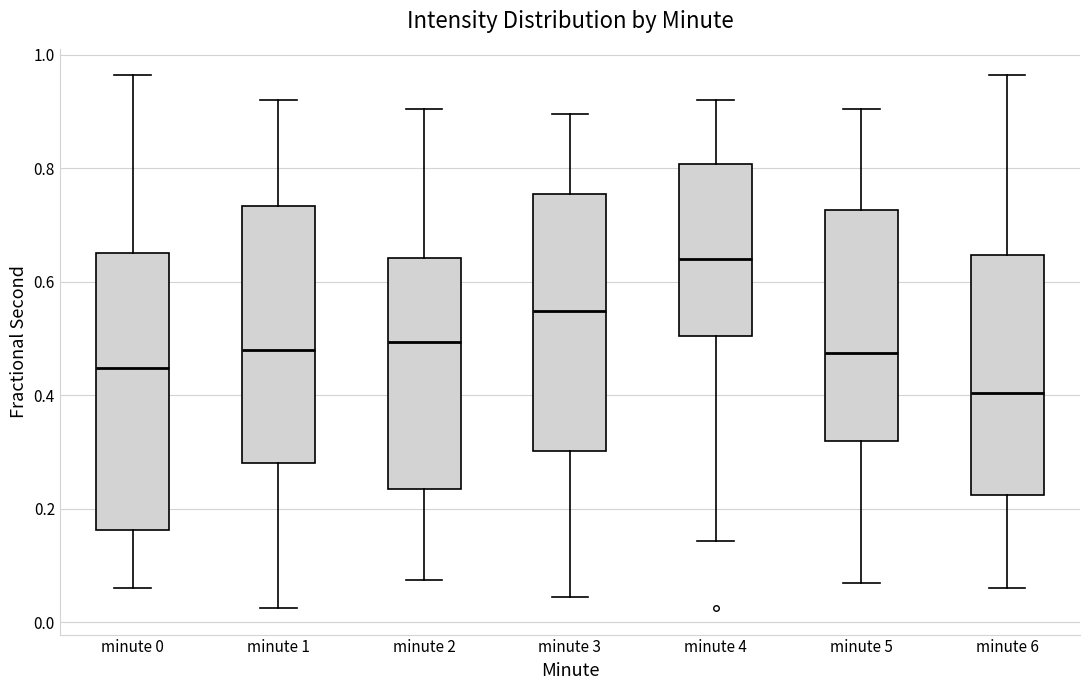

Which box's median line is the lowest?

minute 6